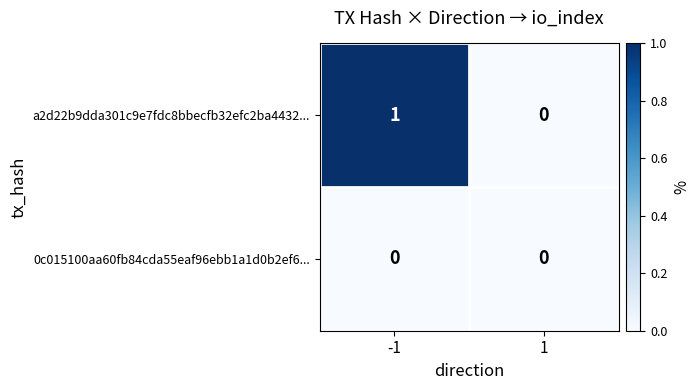

Which series changed the most between -1 and 1?

a2d22b9dda301c9e7fdc8bbecfb32efc2ba4432...